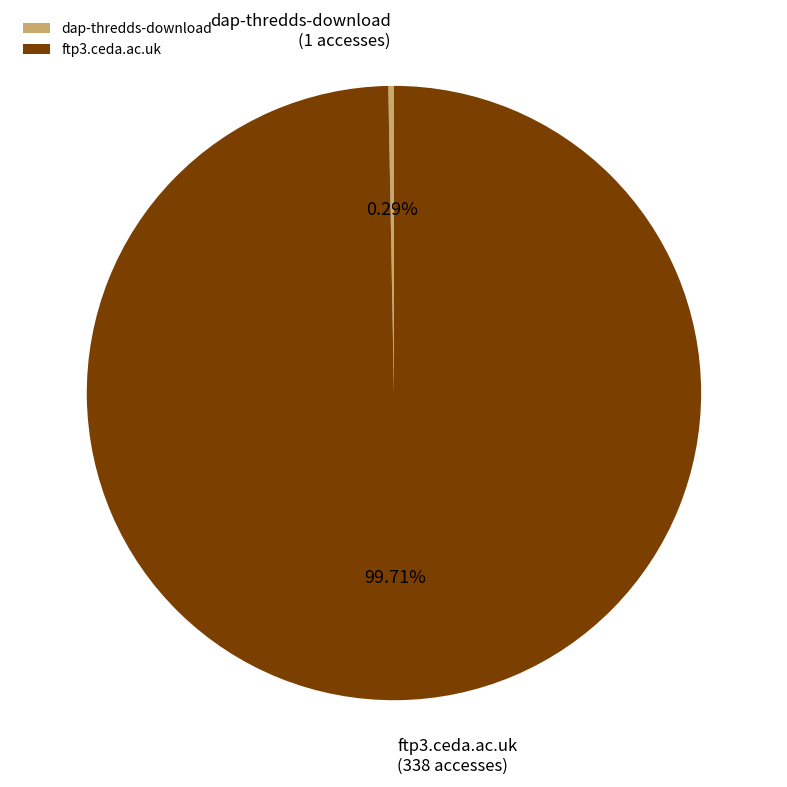

Is the sum of ftp3.ceda.ac.uk and dap-thredds-download greater than half?

Yes